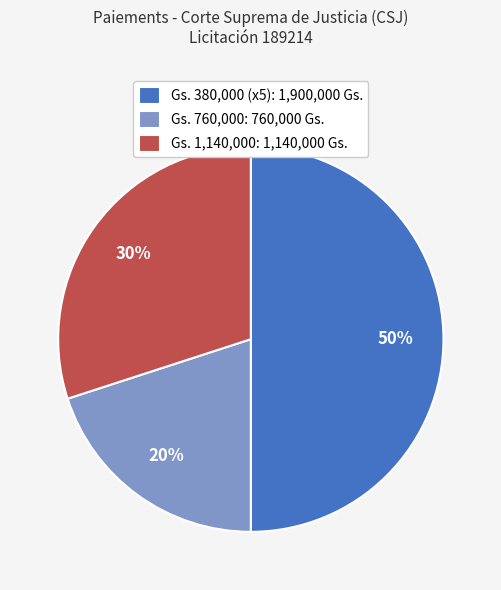

Which slice is the largest?

Gs. 380,000 (x5): 1,900,000 Gs.